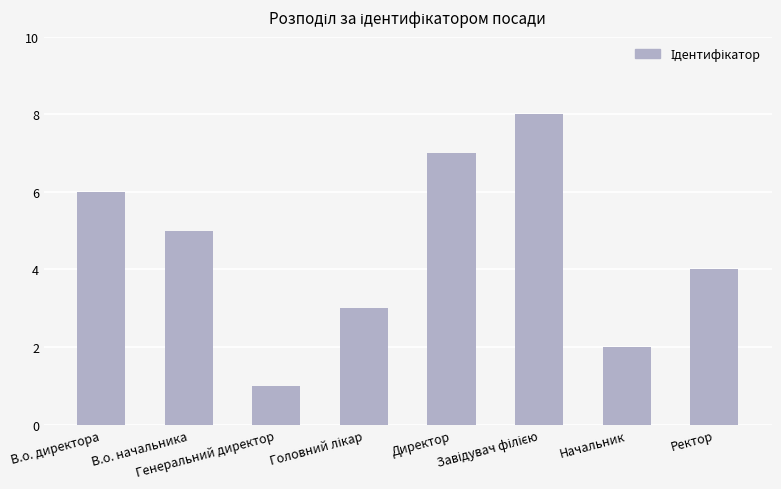

Reading right to left, list all the values displayed in this chart.

4	2	8	7	3	1	5	6